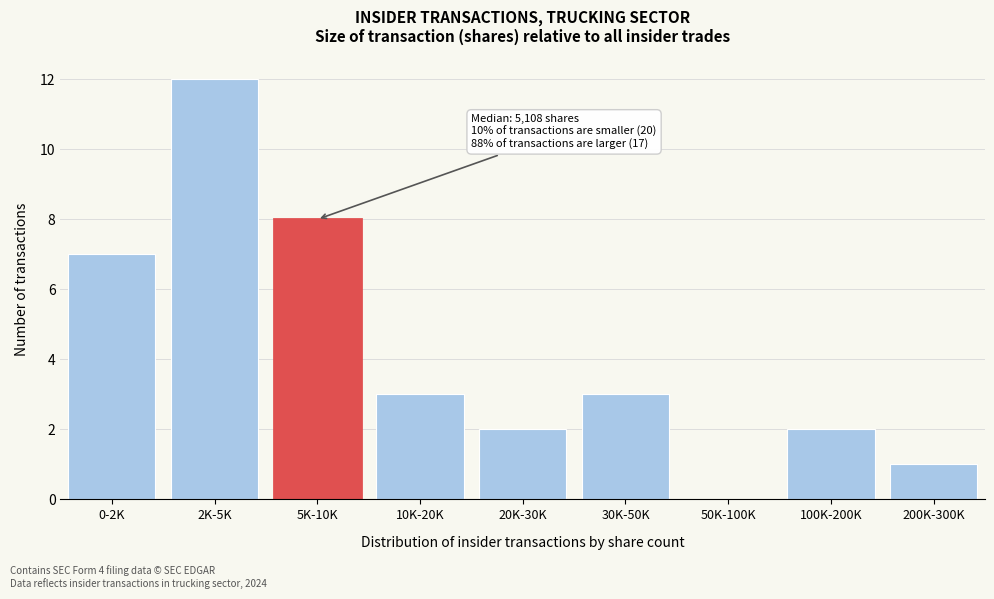

Reading left to right, transcribe all the data shown in this chart.

0-2K=7	2K-5K=12	5K-10K=8	10K-20K=3	20K-30K=2	30K-50K=3	50K-100K=0	100K-200K=2	200K-300K=1